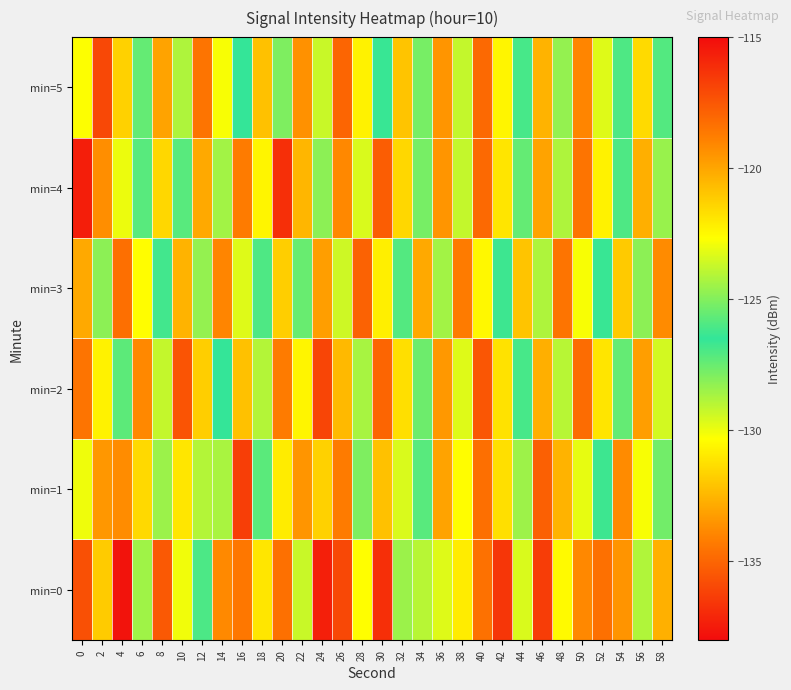

What is the total value across all series at 42?

-730.9